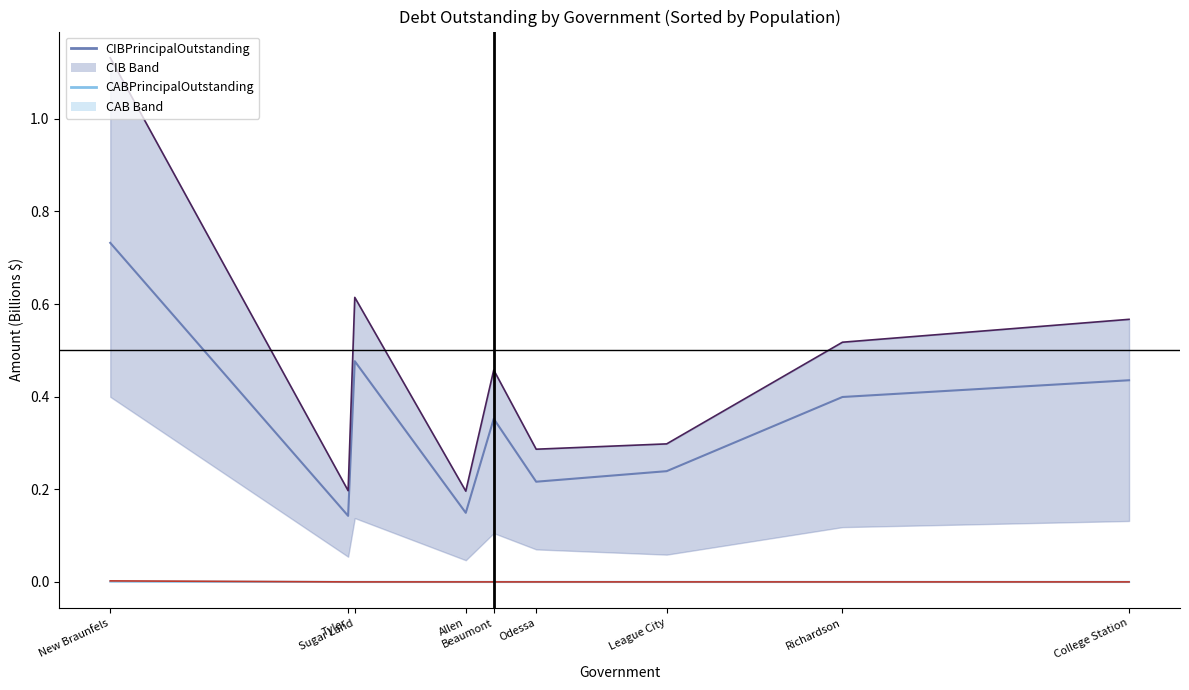

True or false: CIBDebtServiceOutstanding_line and CIBPrincipalOutstanding_line intersect in this chart.

False